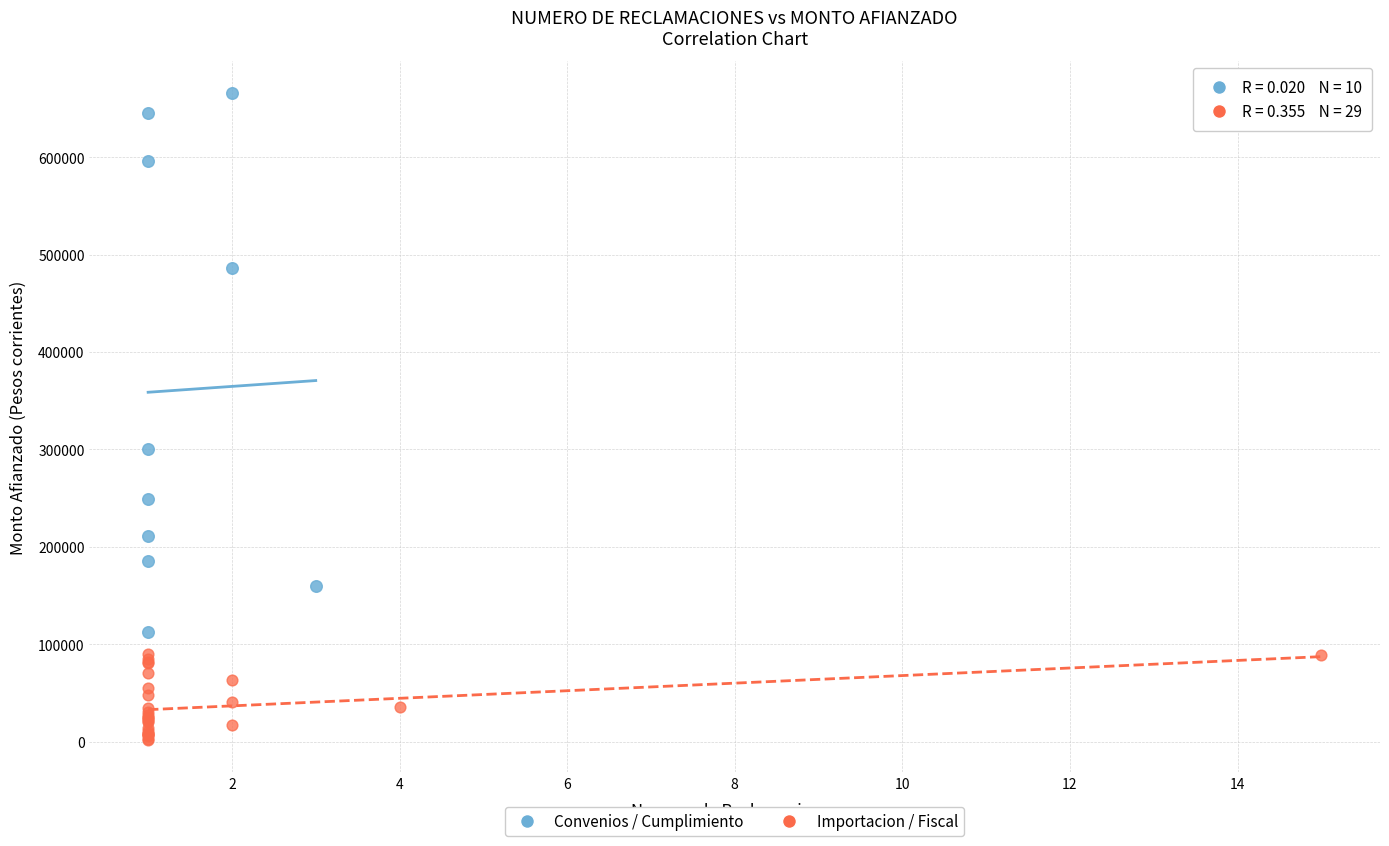

What are all the series names shown in the legend?

Convenios / Cumplimiento, Importacion / Fiscal